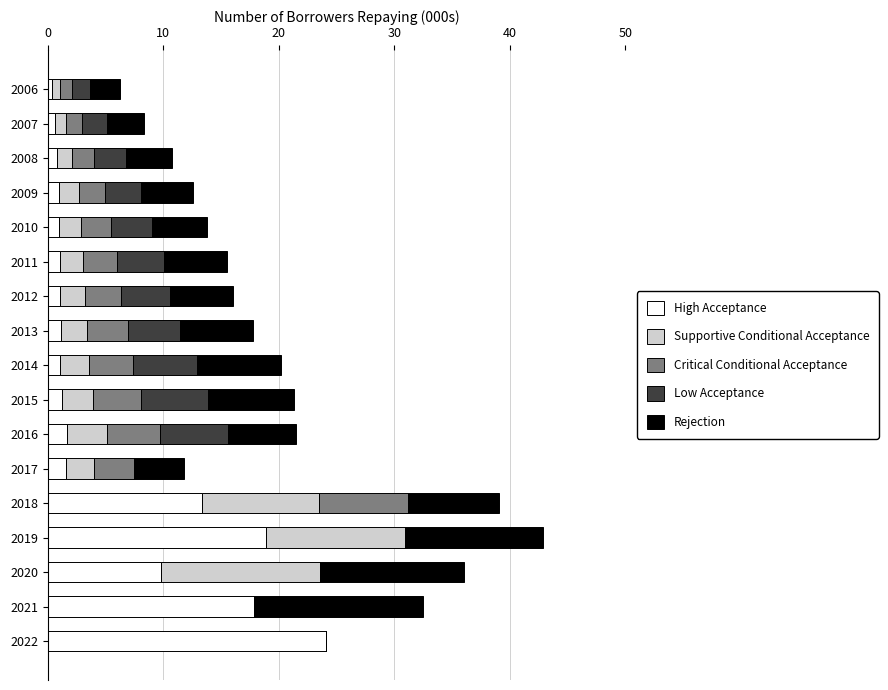

What is the highest value of the High Acceptance series?

24.1